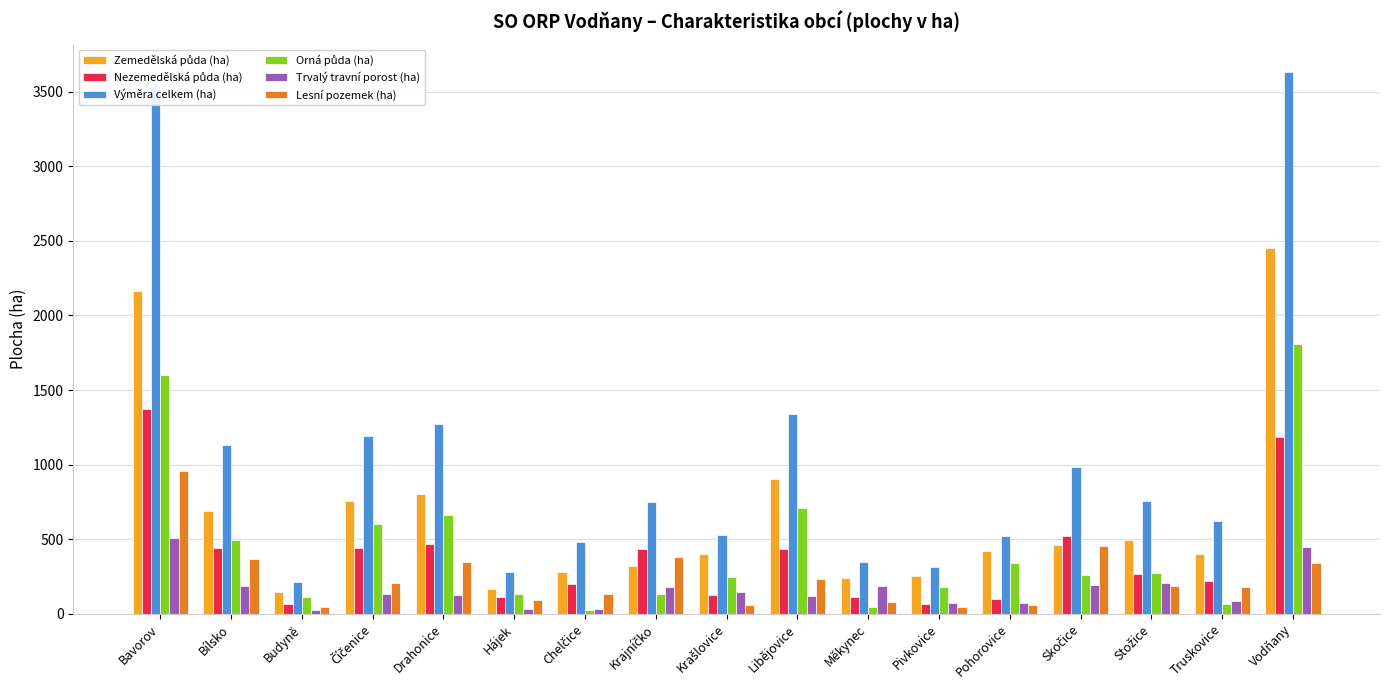

True or false: Lesní pozemek (ha) has a value of 366.9 at Bílsko.

True